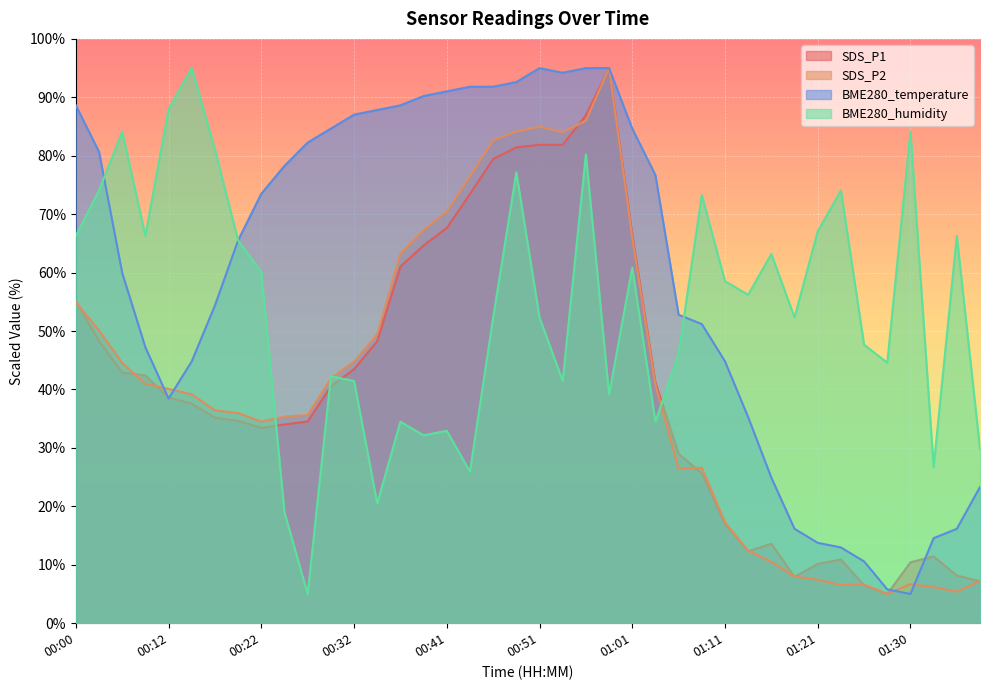

What is the average value of the BME280_humidity series?

54.1